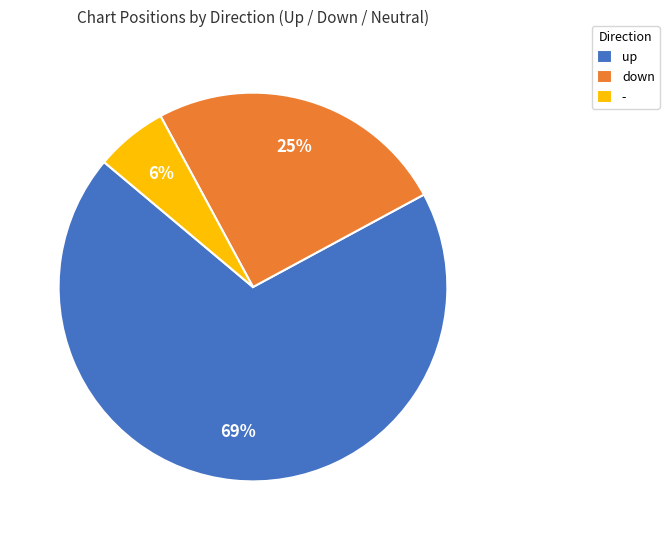

Combined, do up and - account for over 50%?

Yes